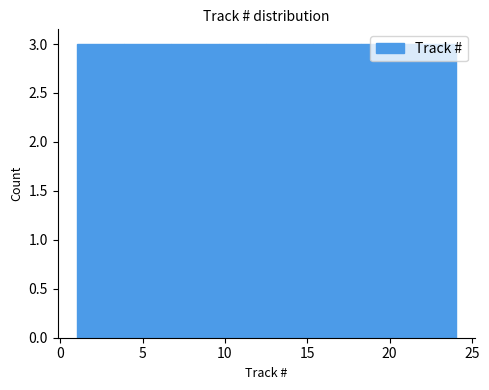

Reading left to right, transcribe this chart: for each bar, give the range it covers on the x-axis and its height. Neither the bar edges nor the heights are printed on the chart, so give them approximately, as read against the axes.

1.0 to 4.0: 3
4.0 to 7.0: 3
7.0 to 9.5: 3
9.5 to 12.5: 3
12.5 to 15.5: 3
15.5 to 18.5: 3
18.5 to 21.0: 3
21.0 to 24.0: 3